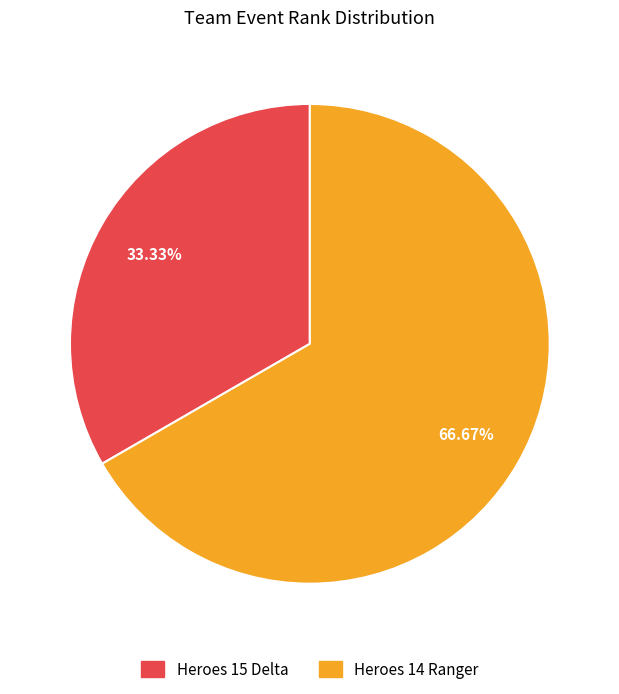

How much of the chart is everything except Heroes 15 Delta?

66.7%